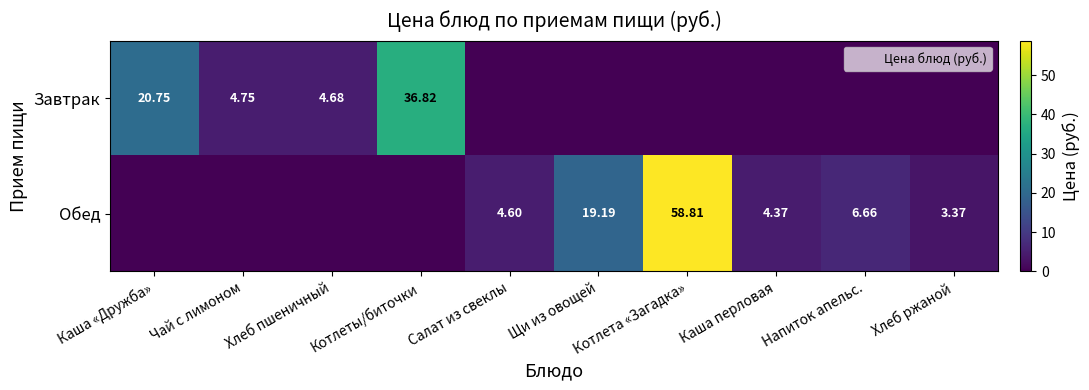

How many values in the Обед series exceed 4?

5